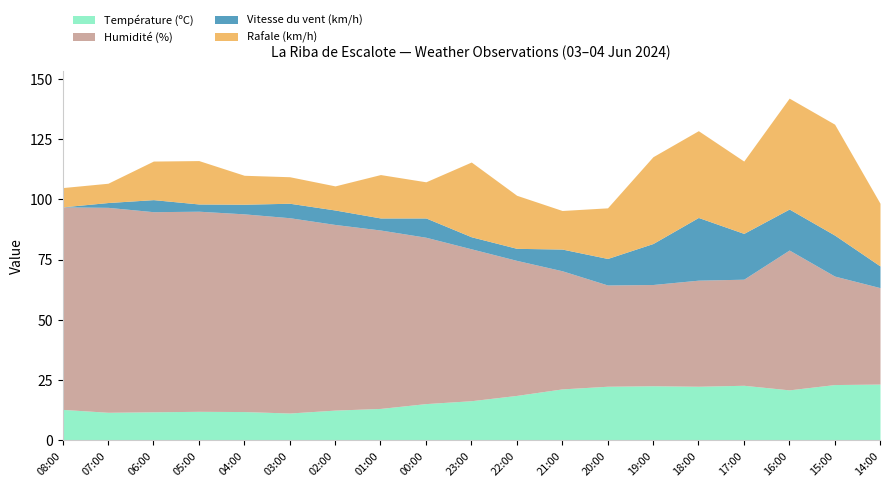

Read the Rafale (km/h) value at 00:00.

15.0